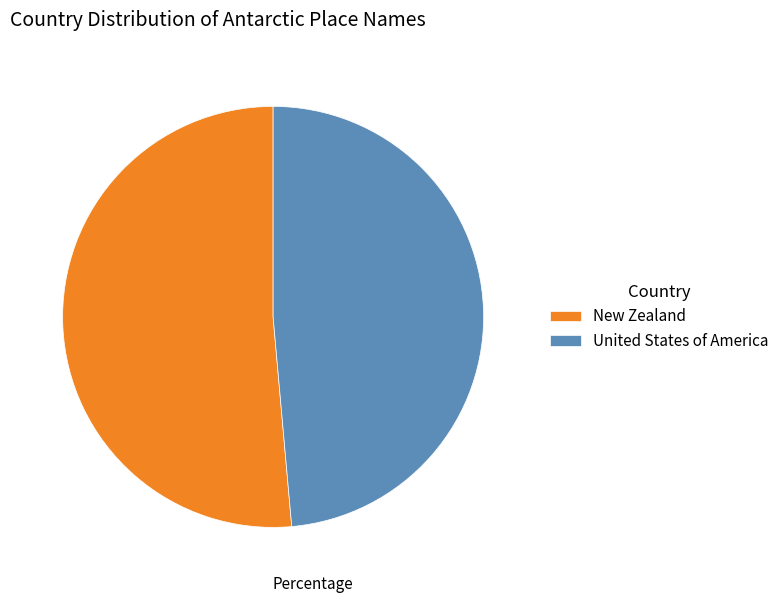

Is there any slice that represents more than half of the pie?

Yes